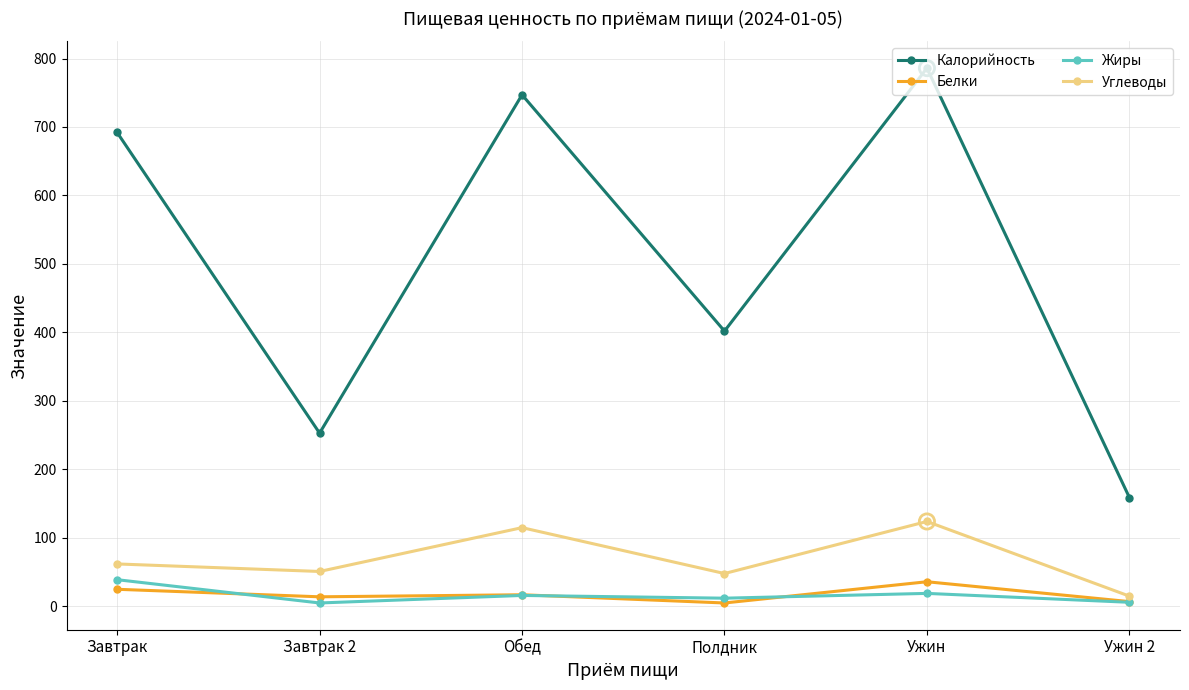

At which category is the sum across all series the highest?

Ужин